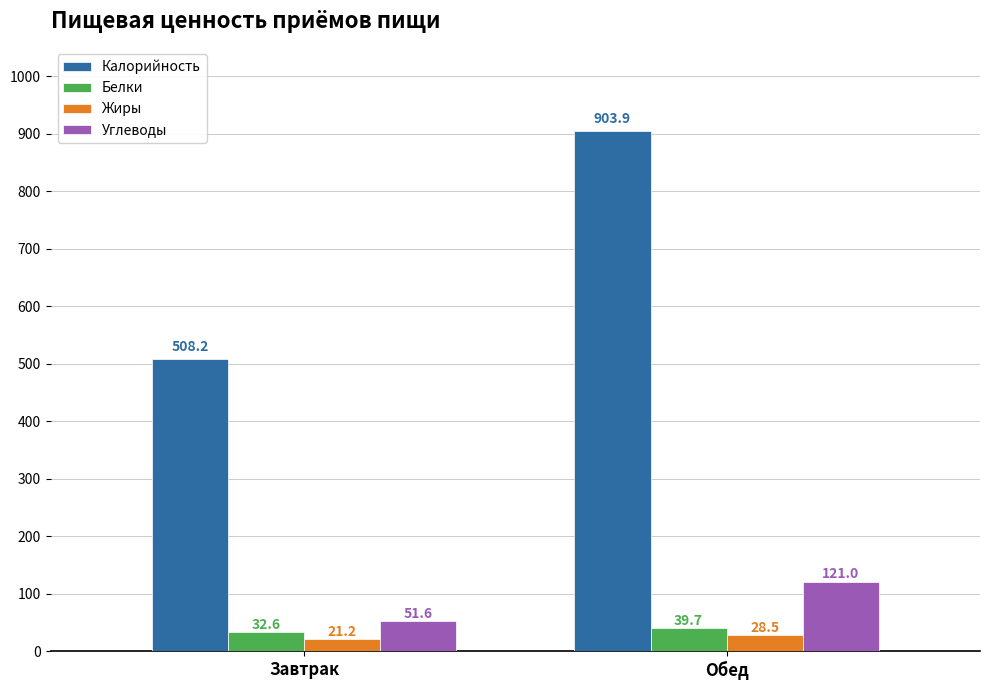

How many groups of bars are there?

2